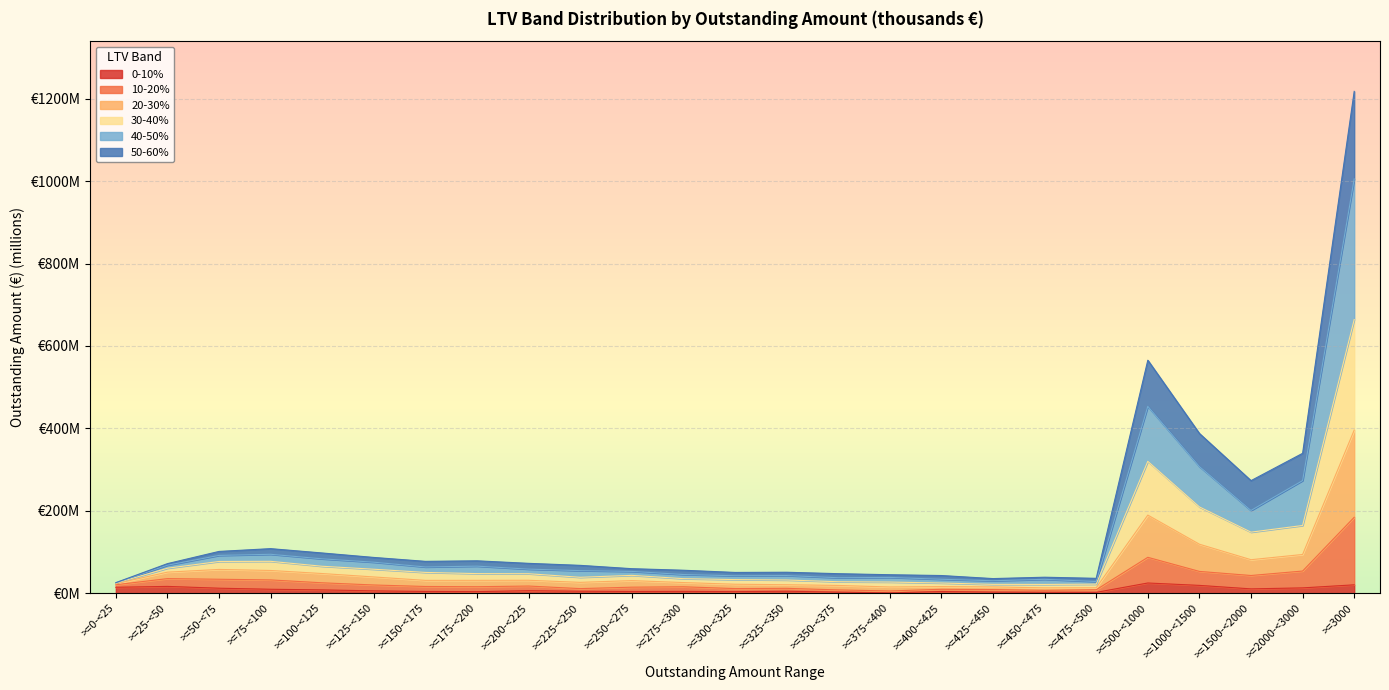

Which has a higher value, >=125-<150 or >=1000-<1500?

>=1000-<1500